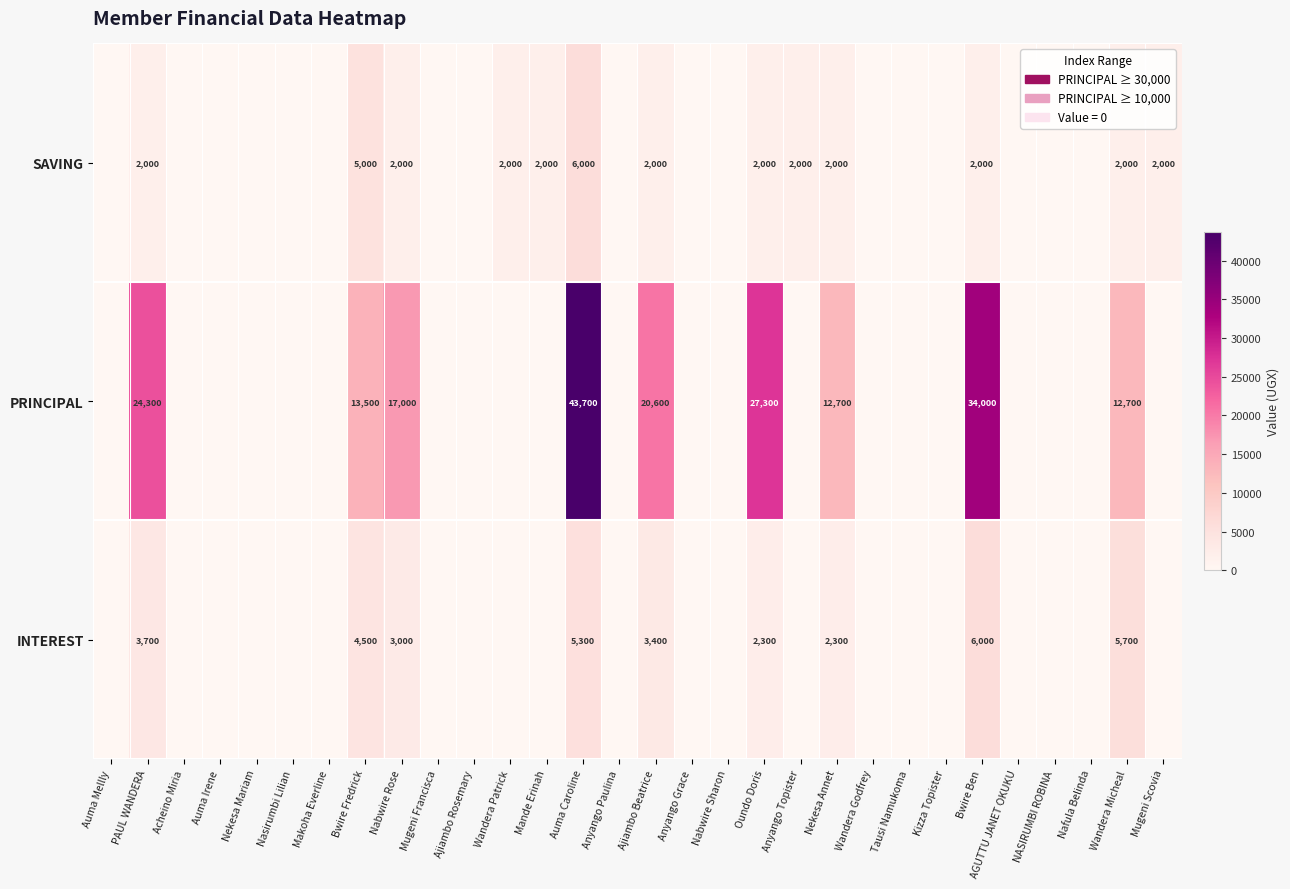

Is it true that SAVING equals 2000 at PAUL WANDERA?

True